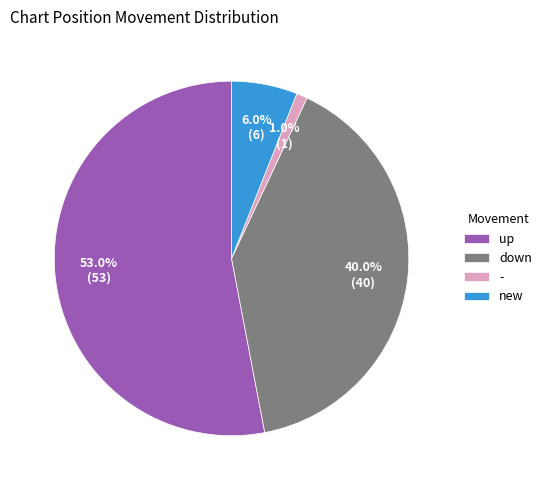

Between up and down, which is larger?

up